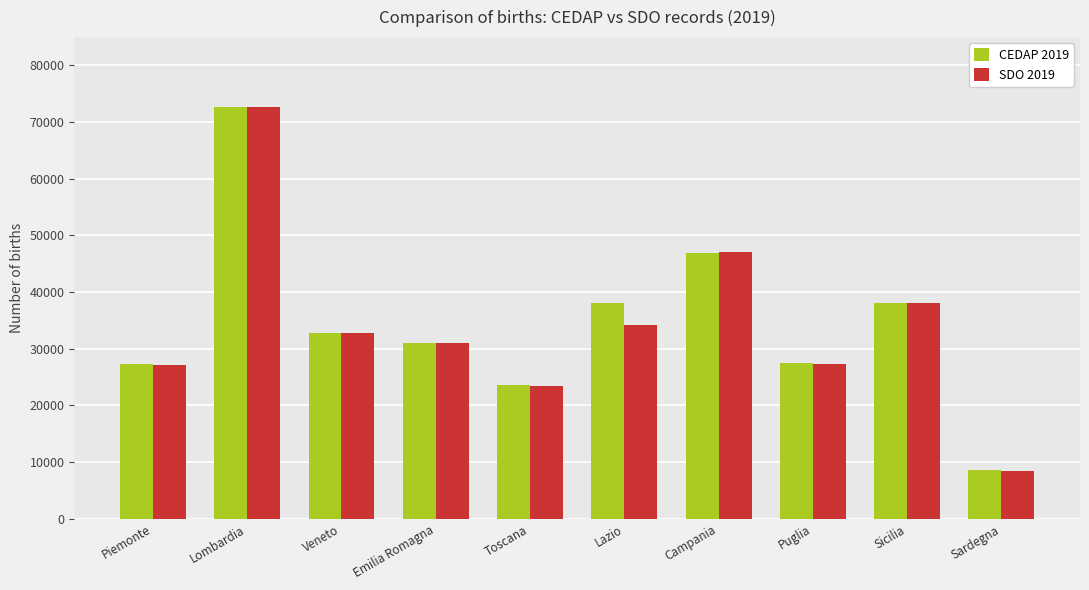

Read the SDO 2019 value at Sicilia.

38072